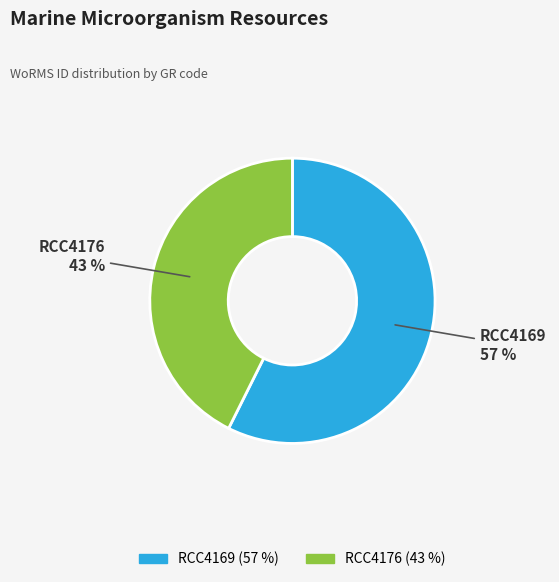

Is it true that RCC4176 is 43% of the pie?

True